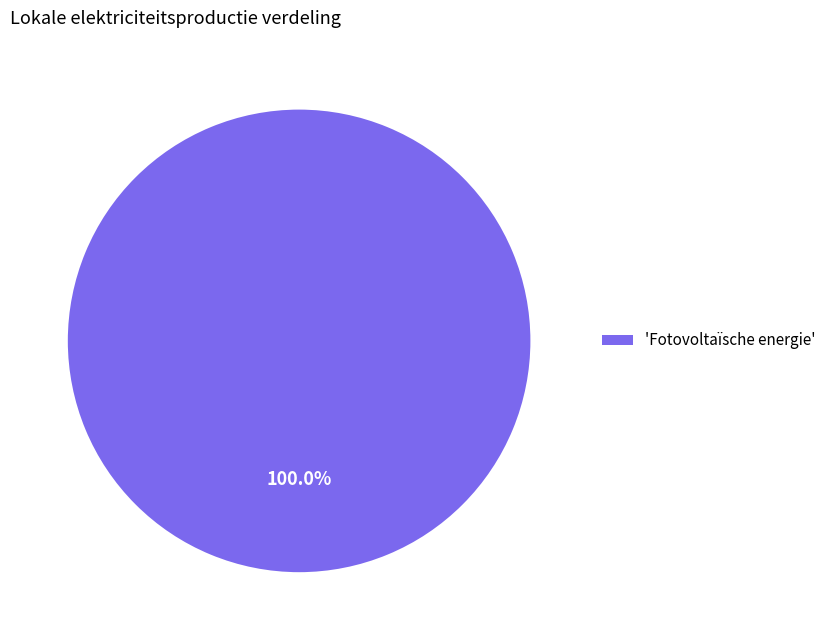

How many segments does this pie chart have?

1